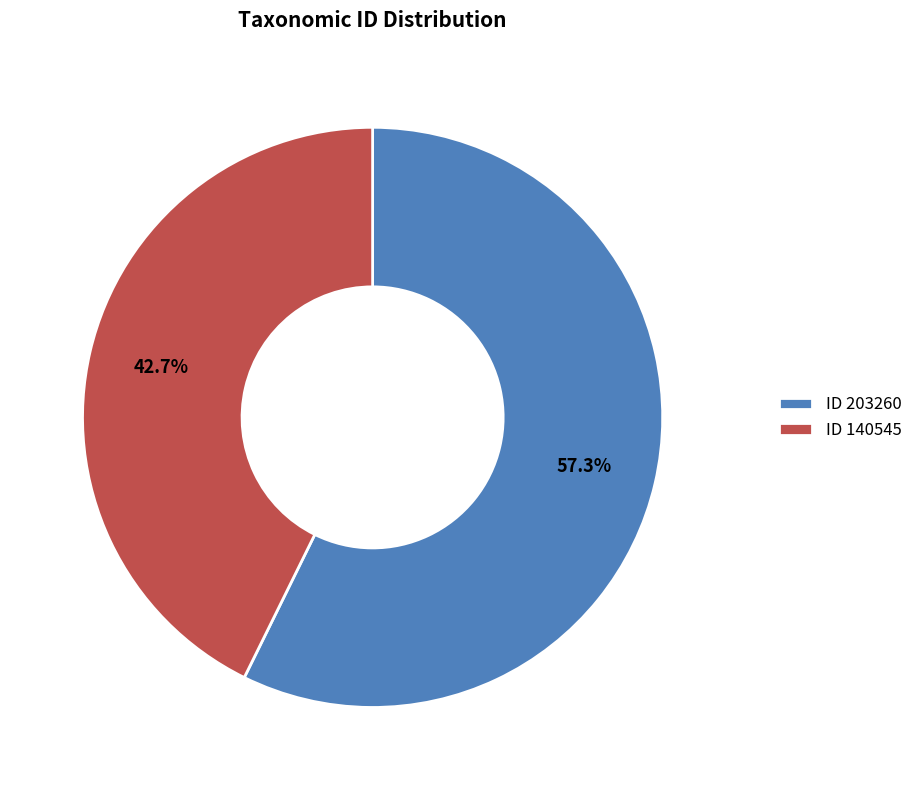

What is the smallest slice in the pie chart?

ID 140545